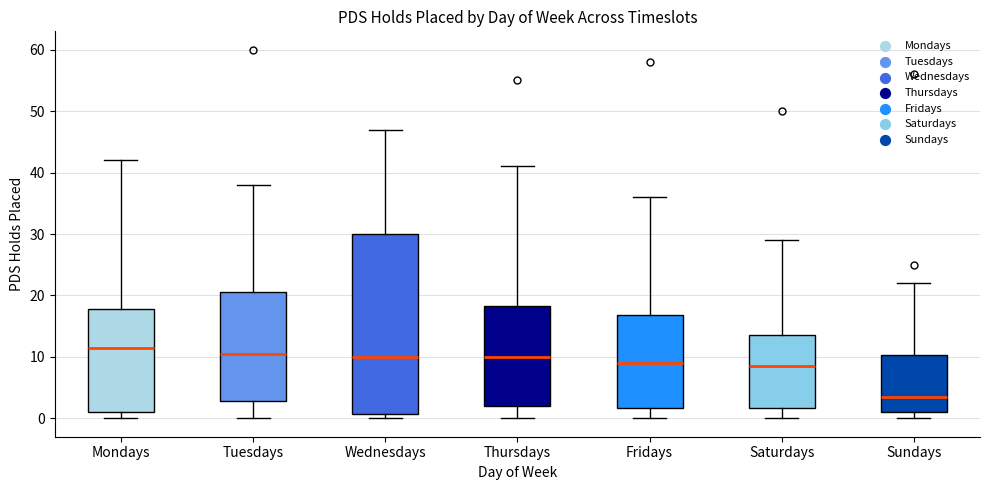

Where is the upper edge of the box for Tuesdays on the y-axis? The values are not printed on the chart, so give them approximately, as read against the axis.

21